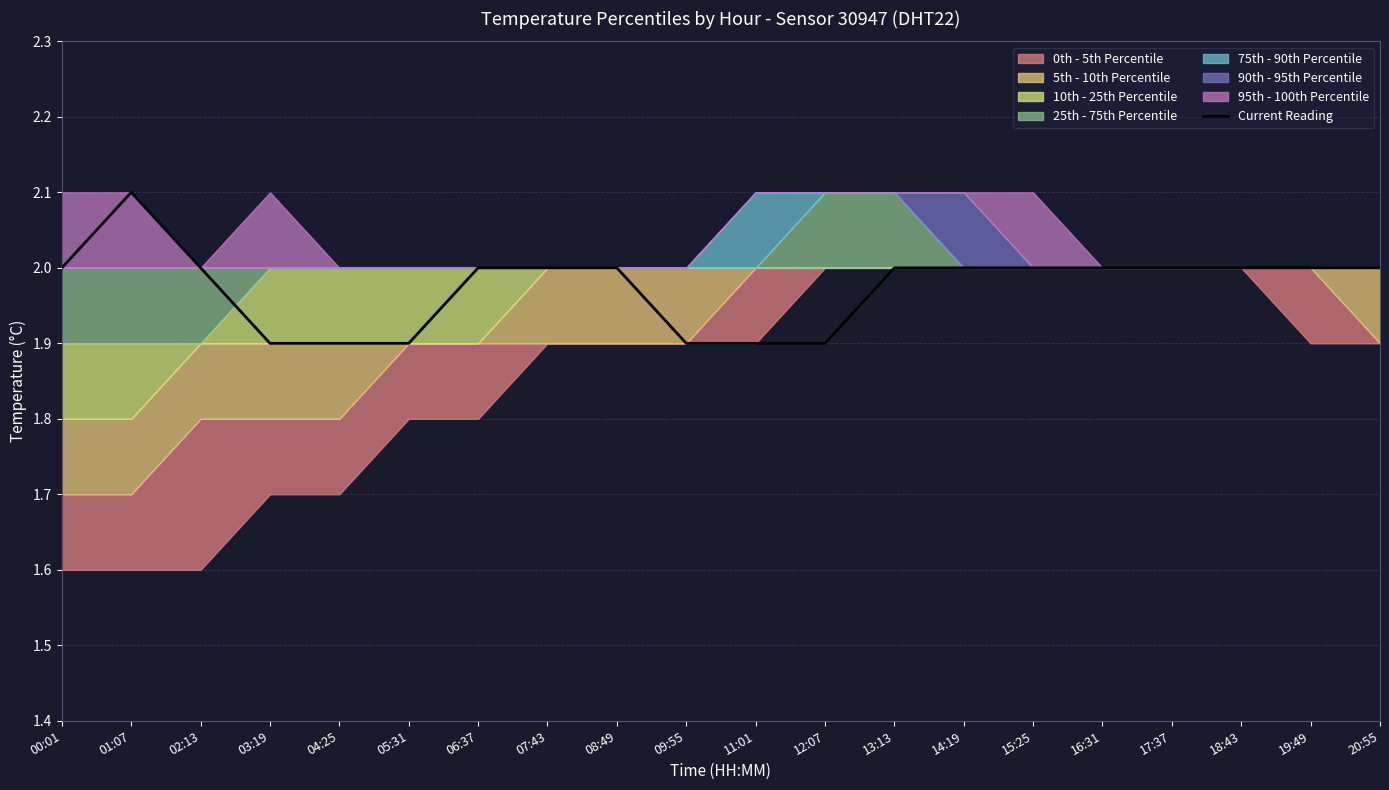

Where is the data nearest to the value 2?

00:01